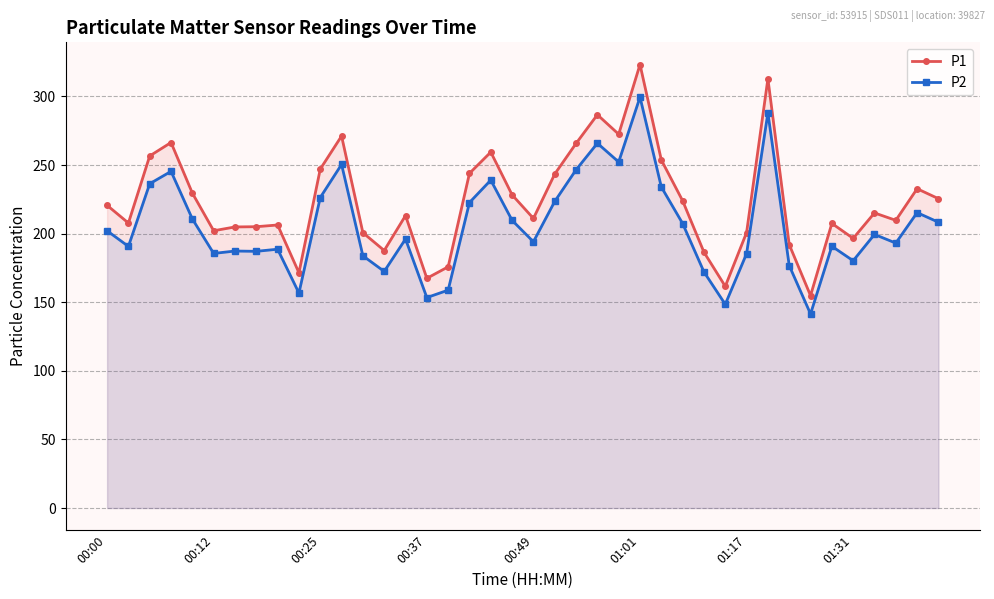

True or false: P1 and P2 cross at least once.

False